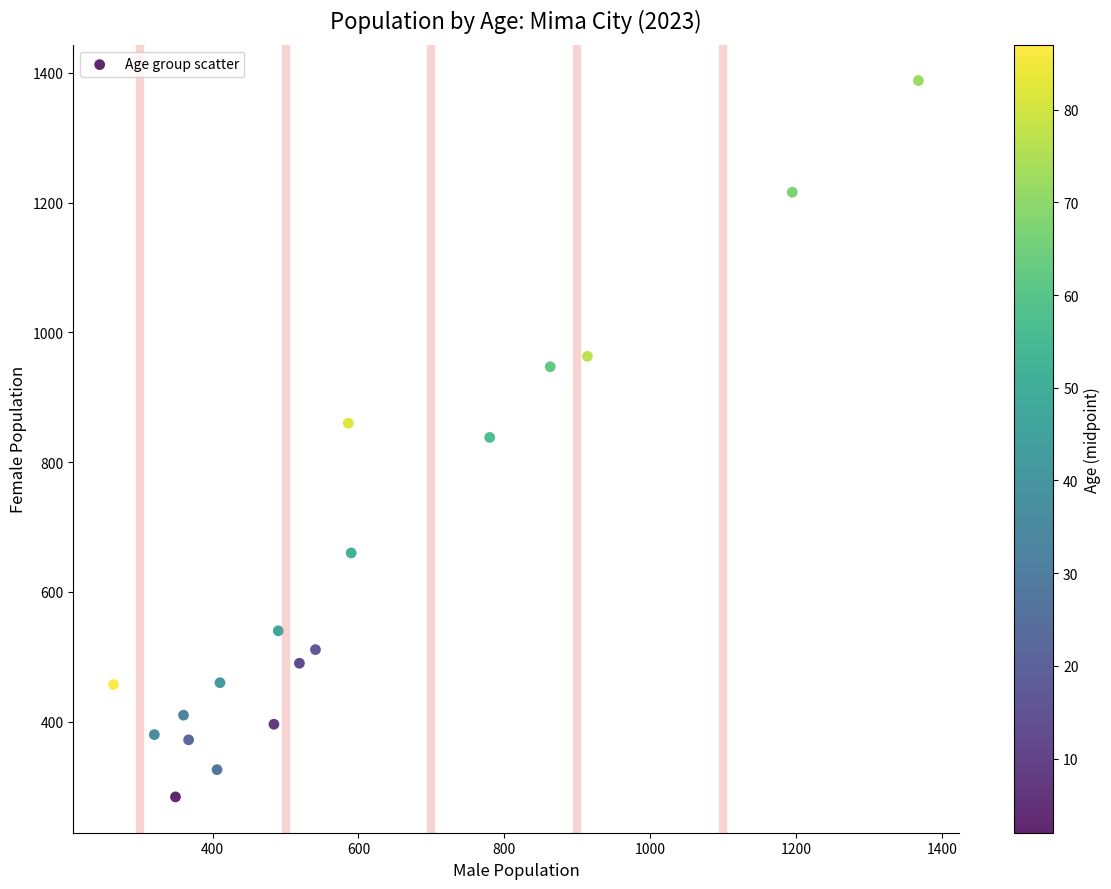

What is the range of X values (max minus min)?

1104